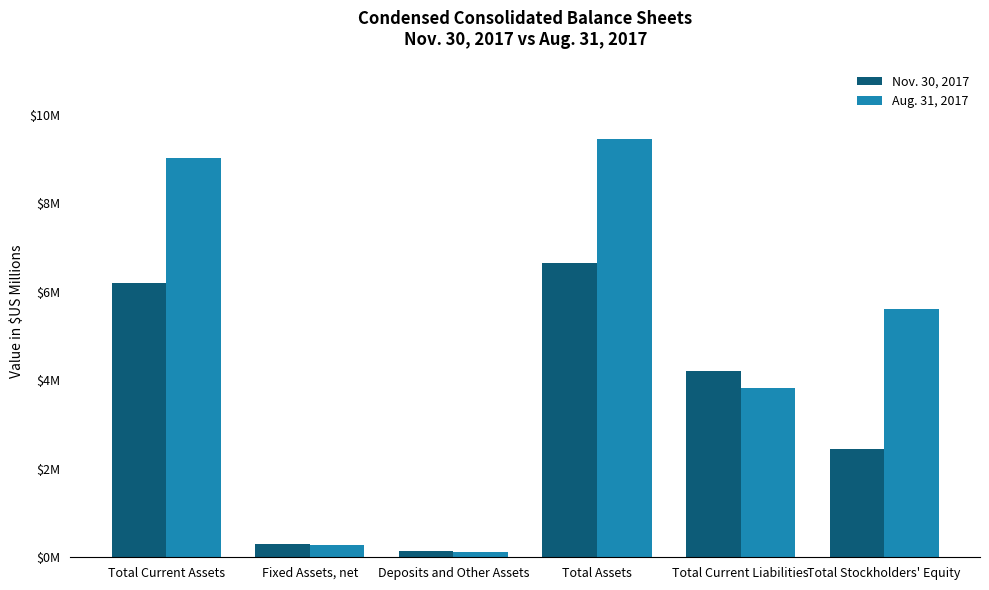

What is the maximum value shown in the chart?

9.4